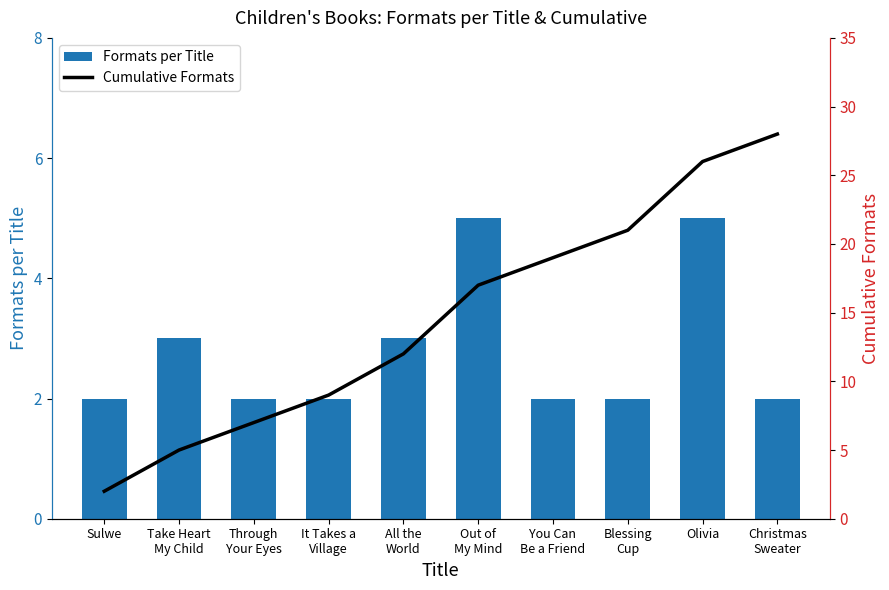

Which series changed the most between Take Heart
My Child and Christmas
Sweater?

Cumulative Formats